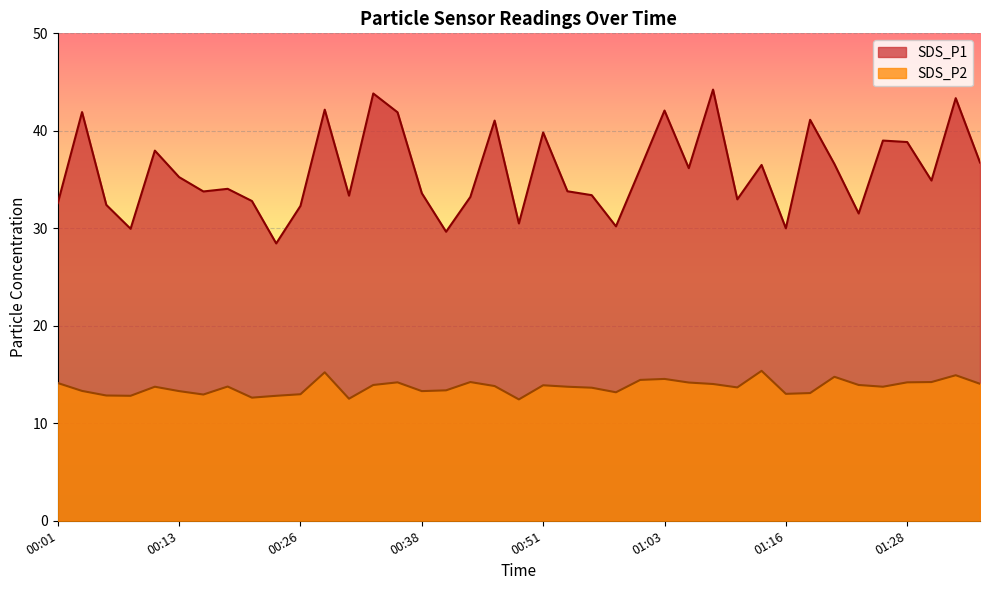

True or false: SDS_P1 has a value of 32.4 at 00:06.

True